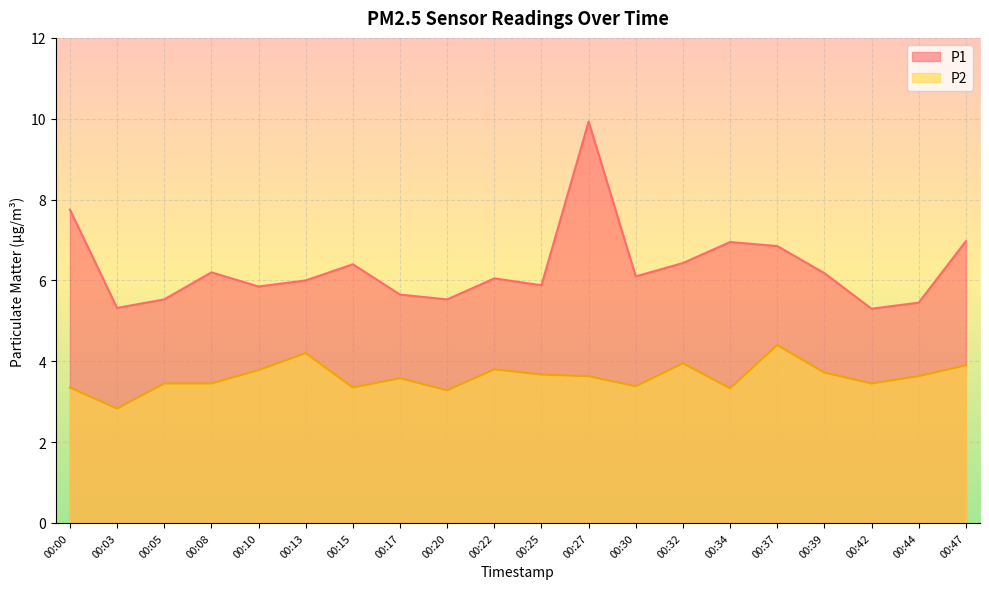

Which series has the largest range (max minus min)?

P1